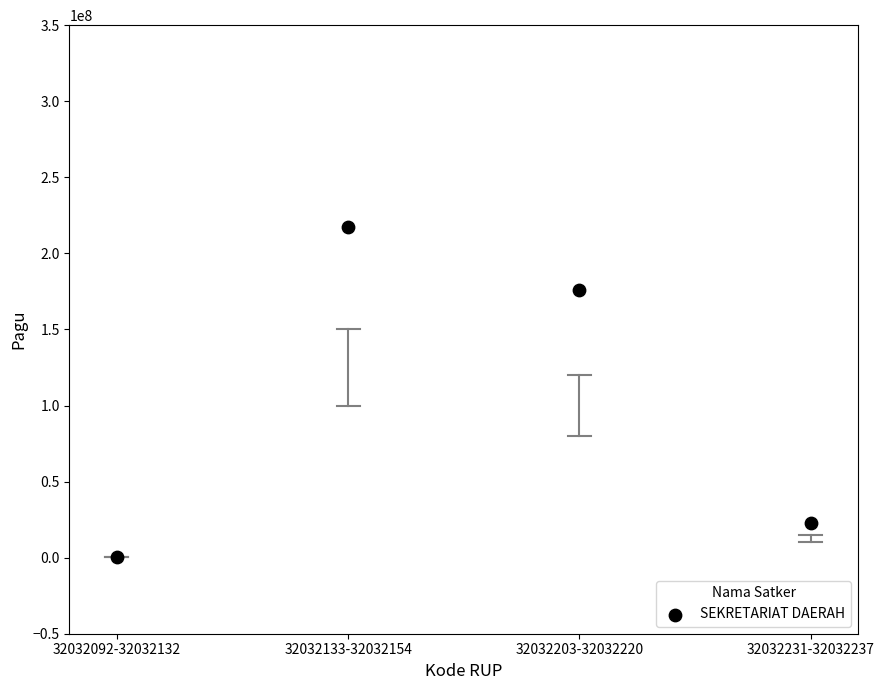

What Y value in the scatter plot is closest to 108800000?

175952000